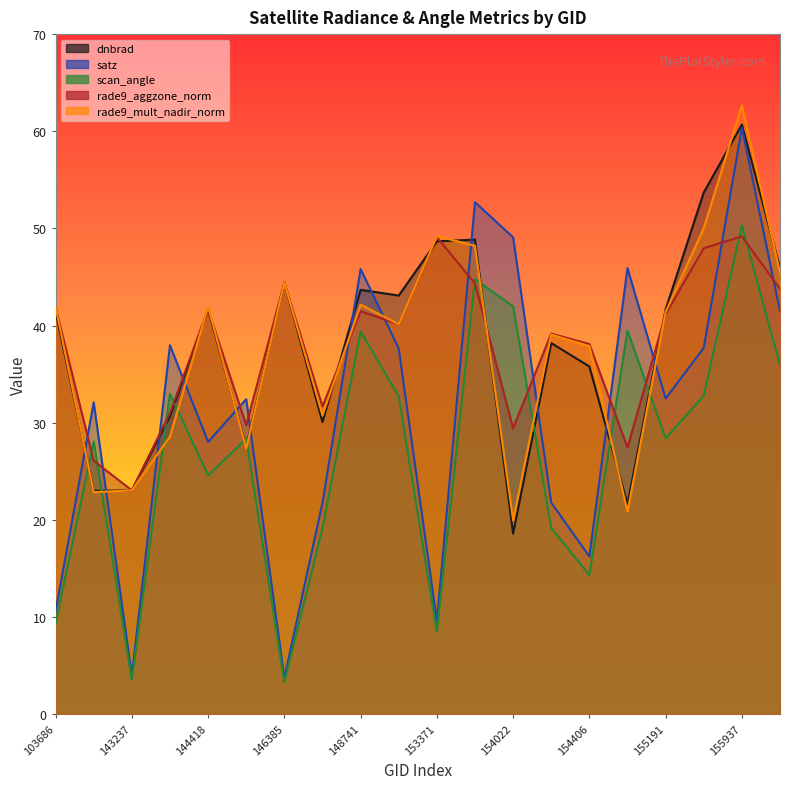

What is the difference between the second highest and minimum values in the scan_angle series?

41.5